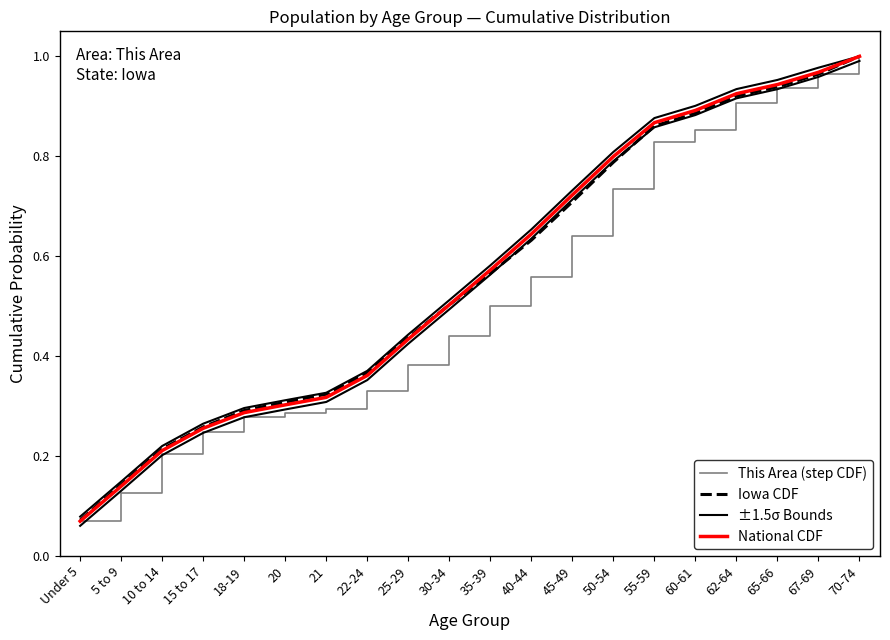

What is the smallest value displayed?

0.1